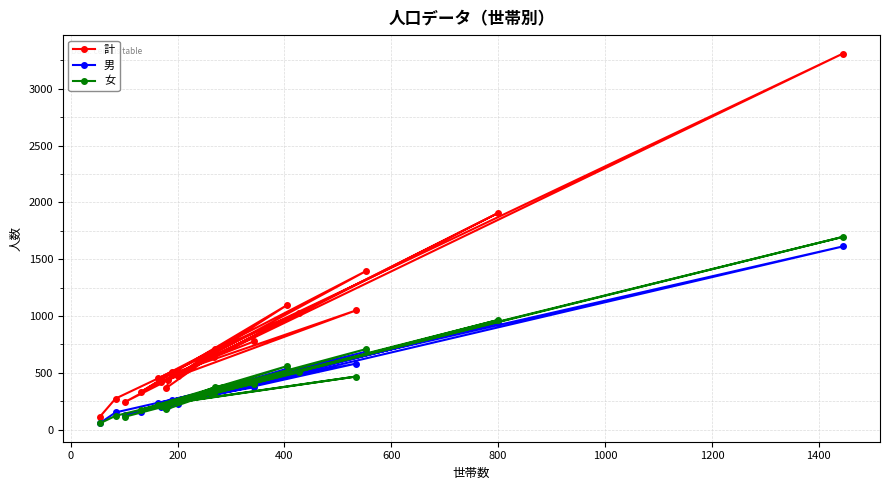

At how many categories does at least one series exceed 854?

6